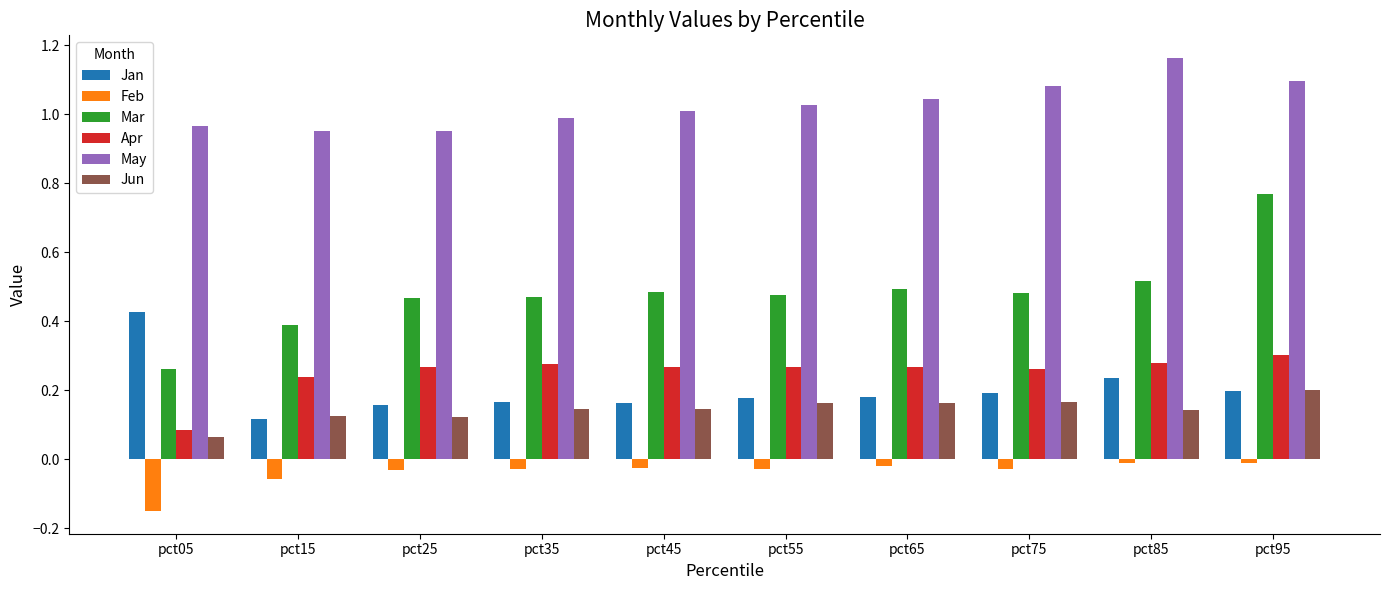

The Apr series shows 0.2 at pct15. True or false?

True